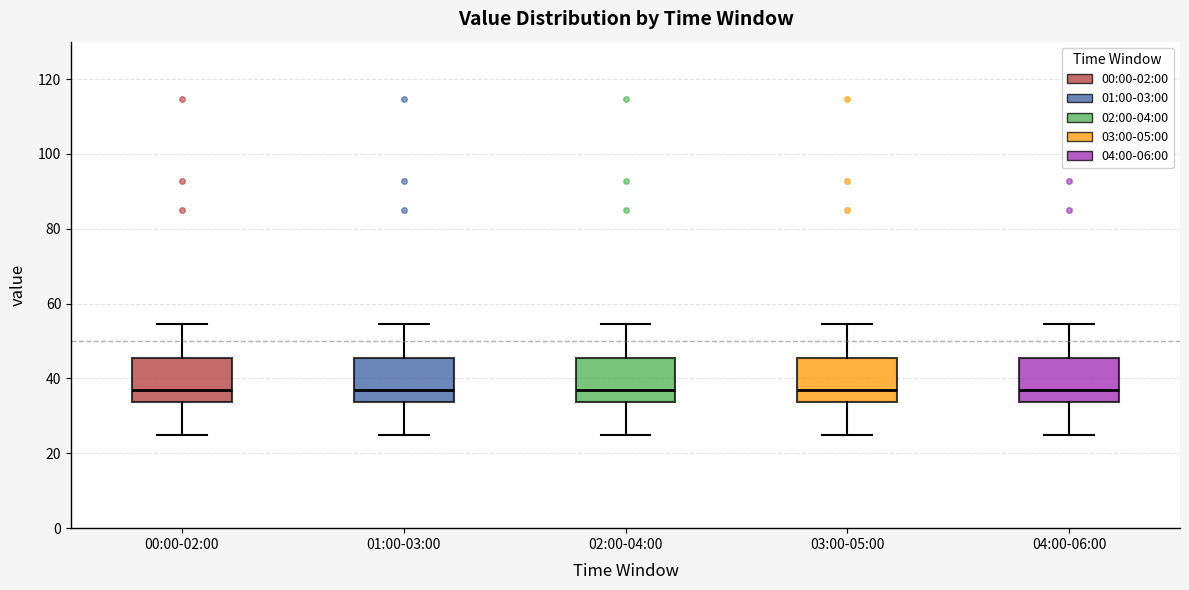

Reading left to right, transcribe this box plot: for each box, give where its median line is, the range the box spans, and where its two whiskers end, as read against the y-axis. The values are not printed on the chart, so give them approximately, as read against the axis.

00:00-02:00: median 36, box 34 to 46, whiskers 26 to 54
01:00-03:00: median 36, box 34 to 46, whiskers 26 to 54
02:00-04:00: median 36, box 34 to 46, whiskers 26 to 54
03:00-05:00: median 36, box 34 to 46, whiskers 26 to 54
04:00-06:00: median 36, box 34 to 46, whiskers 26 to 54